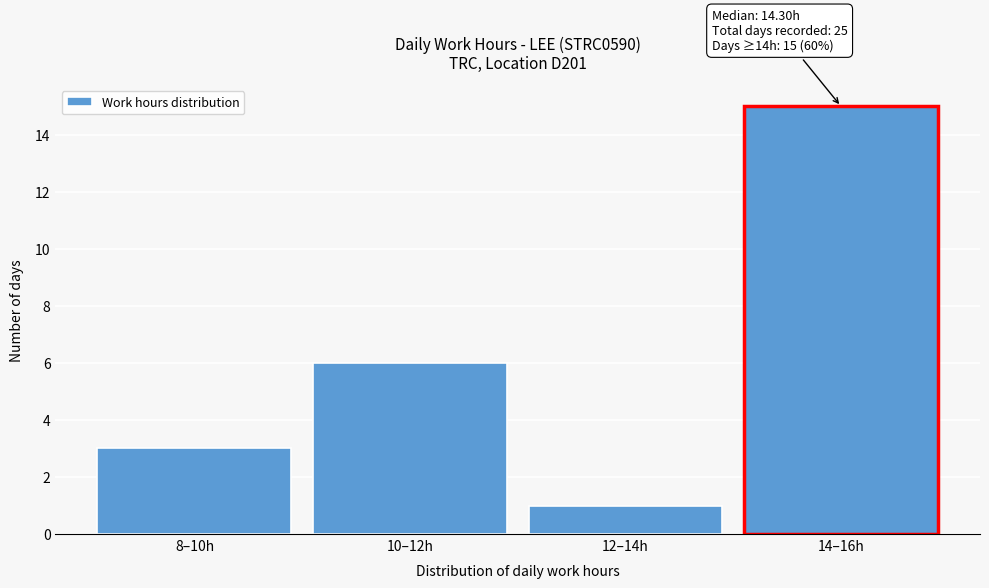

Reading right to left, what are all the values shown in this chart?

14–16h=15	12–14h=1	10–12h=6	8–10h=3